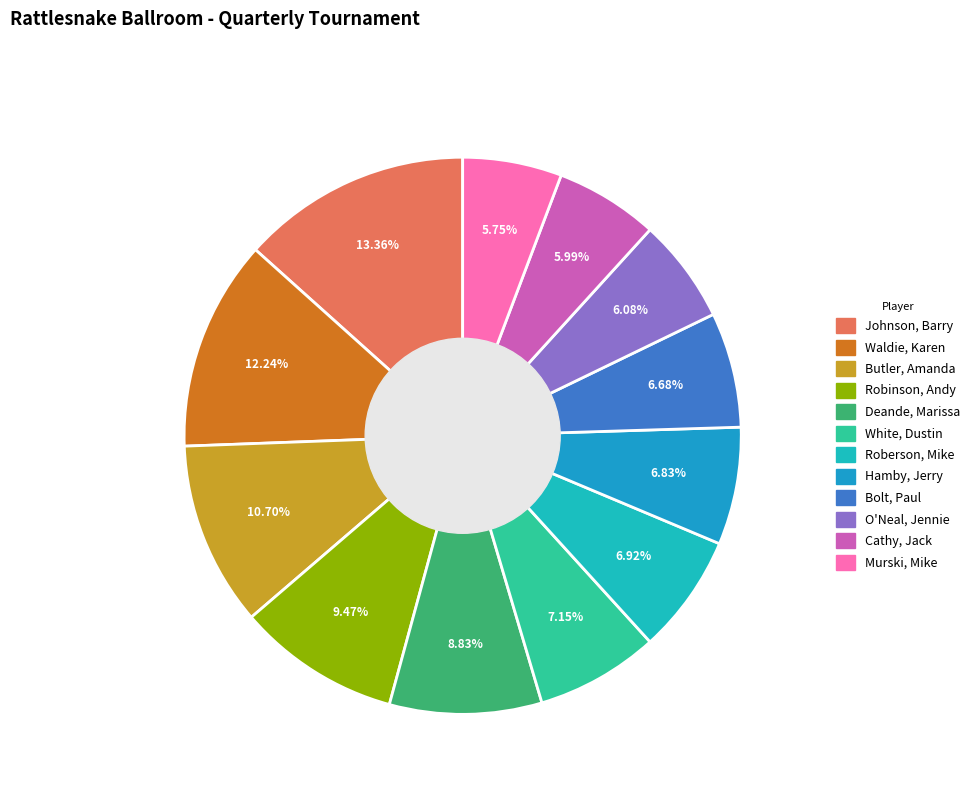

Rank the categories by value from lowest to highest.

Murski, Mike, Cathy, Jack, O'Neal, Jennie, Bolt, Paul, Hamby, Jerry, Roberson, Mike, White, Dustin, Deande, Marissa, Robinson, Andy, Butler, Amanda, Waldie, Karen, Johnson, Barry